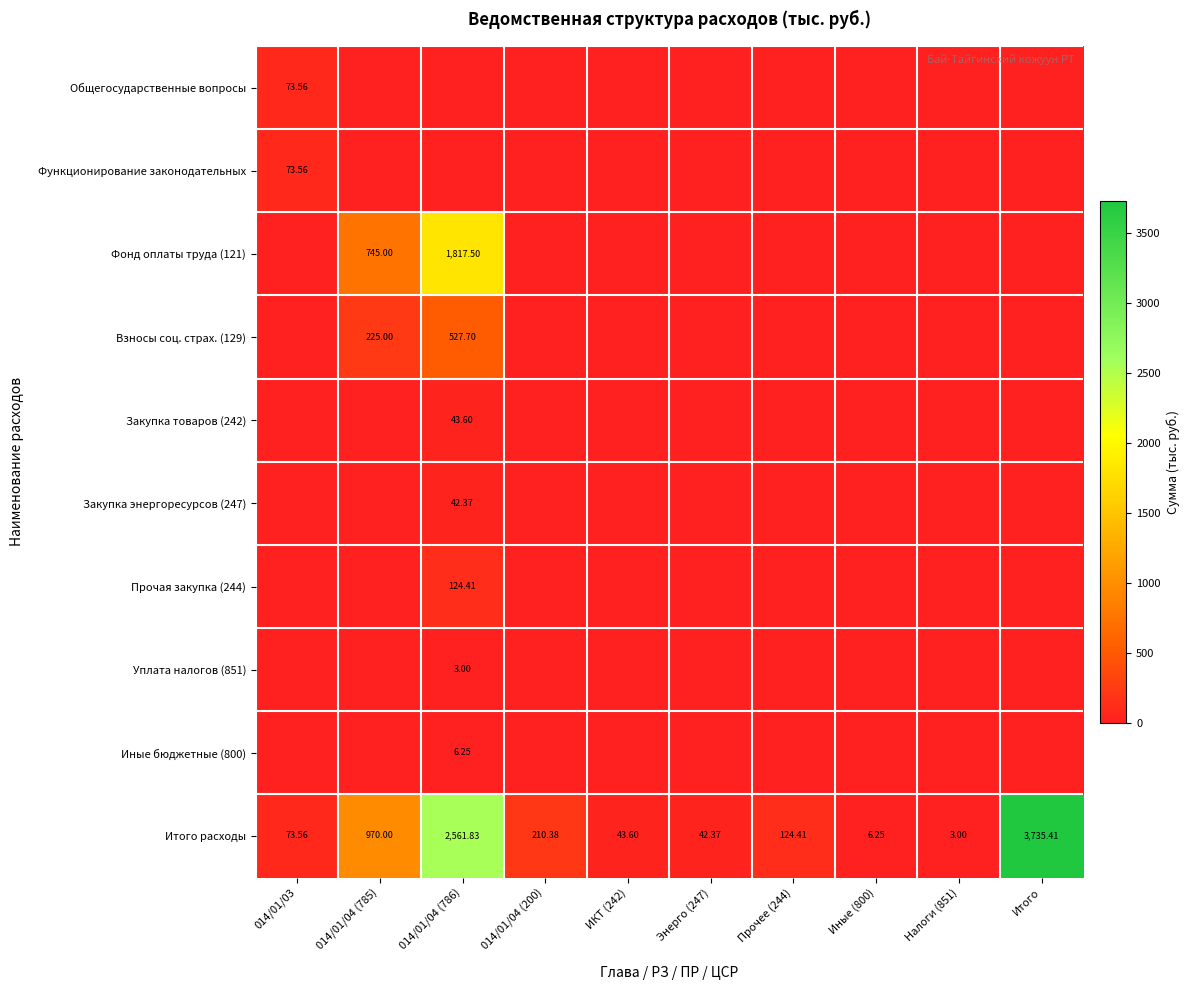

Which series has the widest spread of values?

Итого расходы